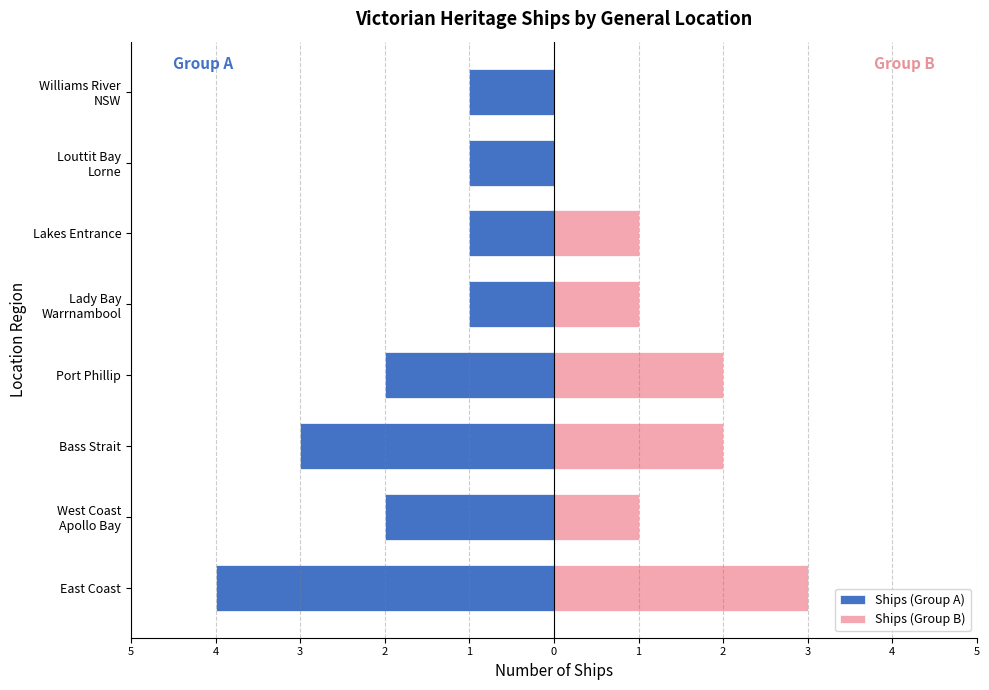

True or false: Ships (Group A) has a value of -2 at Williams River NSW.

False